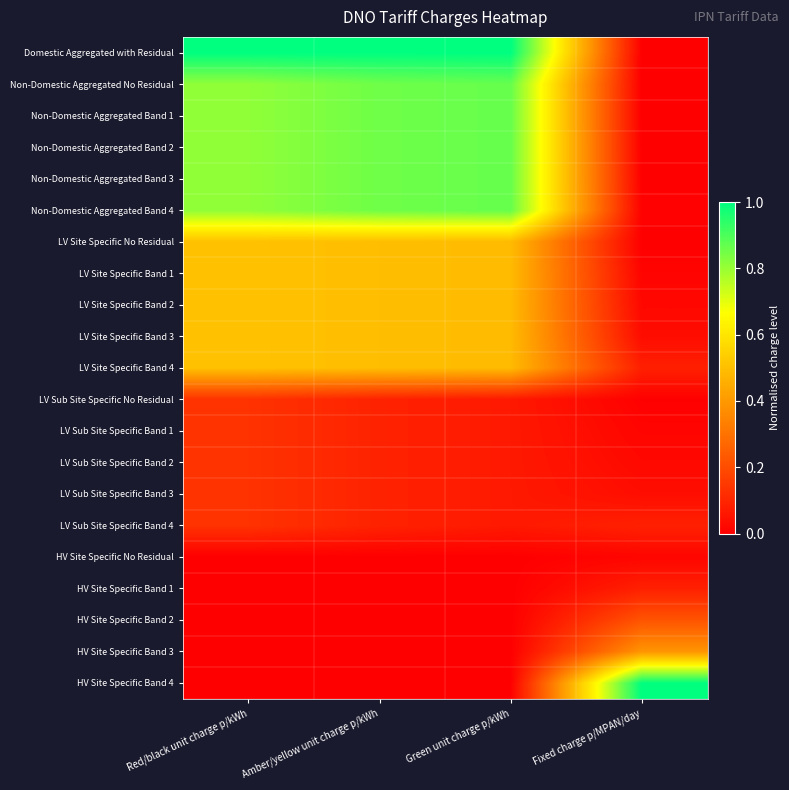

At how many categories does at least one series exceed 0?

4